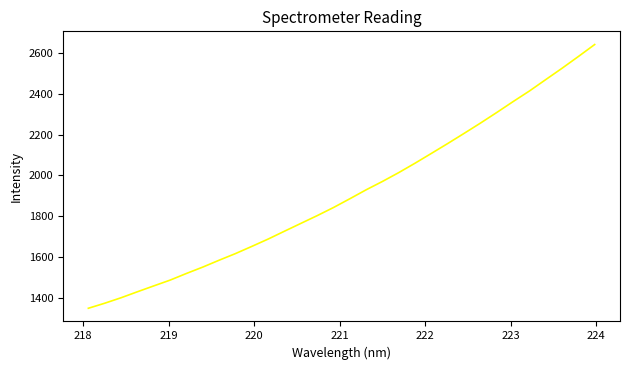

What is the sum of all values?

61123.6